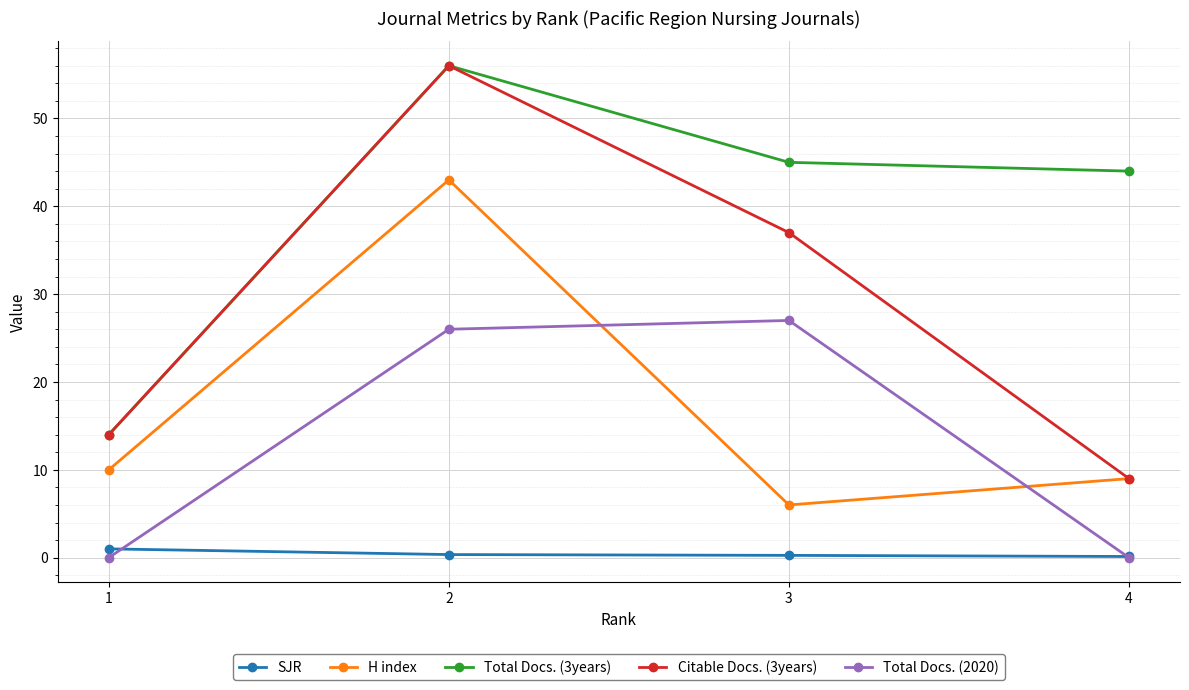

What is the maximum value shown in the chart?

56.0